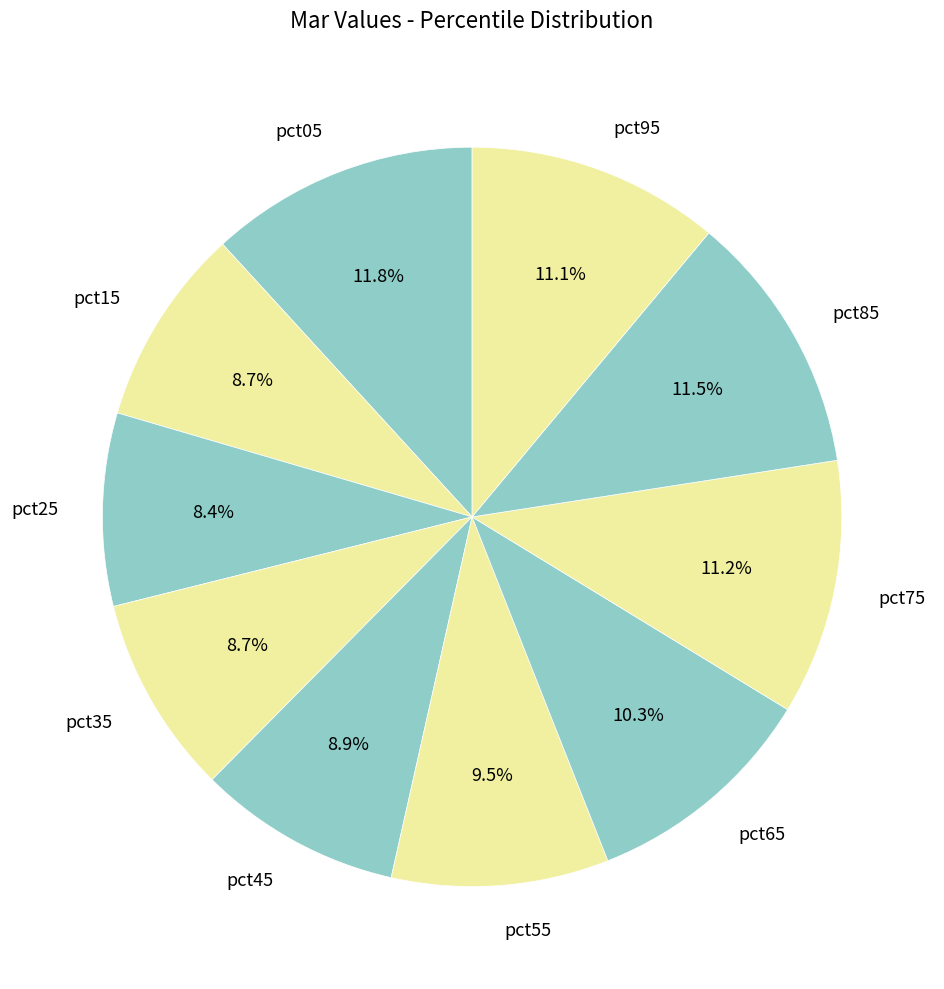

To the nearest percent, what is the difference between the largest and smallest slice percentages?

3%